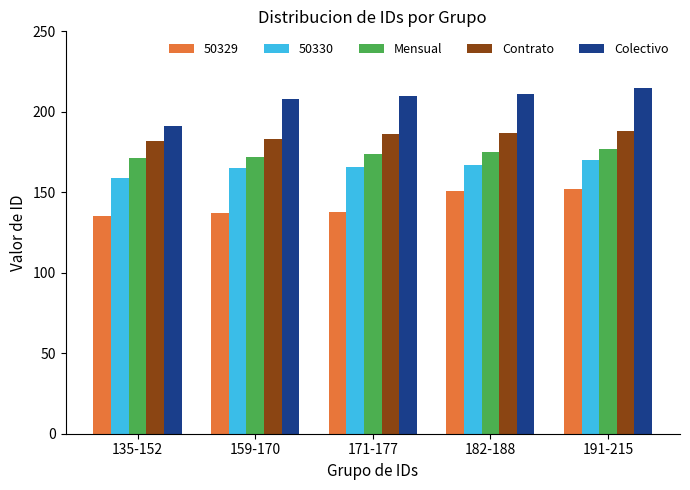

What value does the Colectivo series have at 135-152?

191